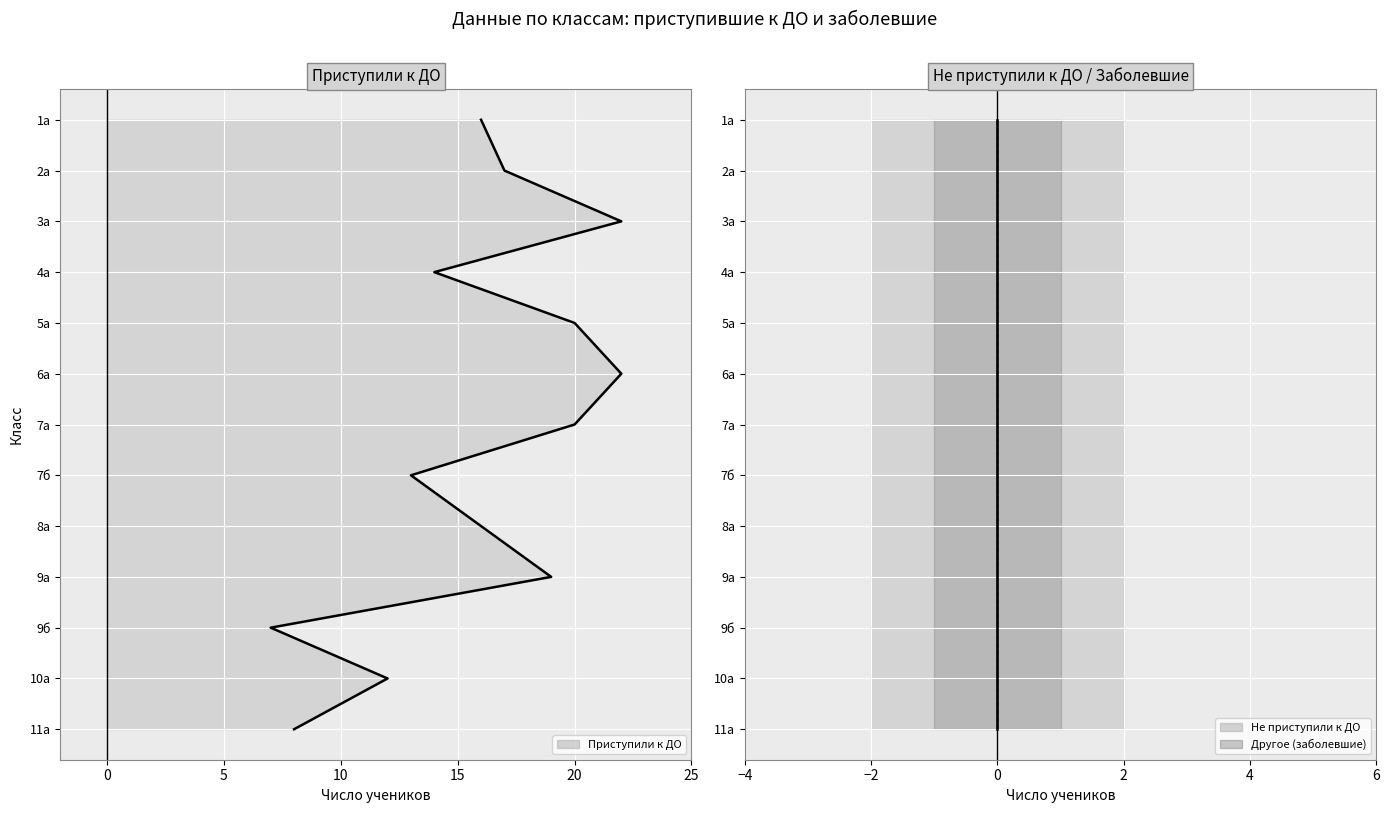

The value of Приступили к ДО (линия) at 20 is 7. True or false?

False